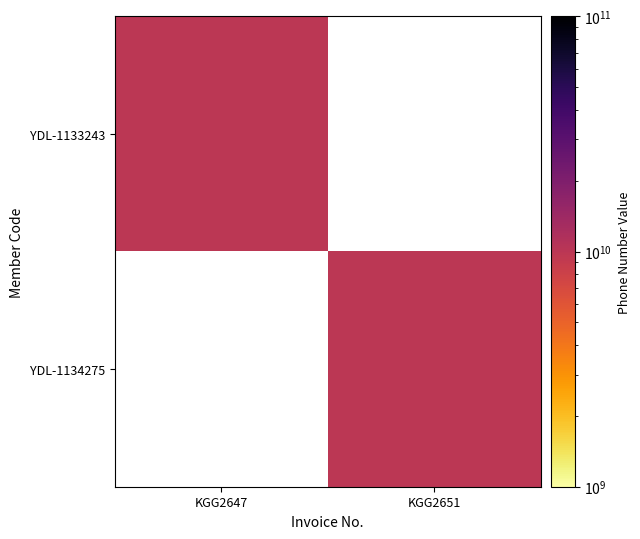

Is the value of YDL-1134275 at KGG2651 greater than the value of YDL-1133243 at KGG2651?

No